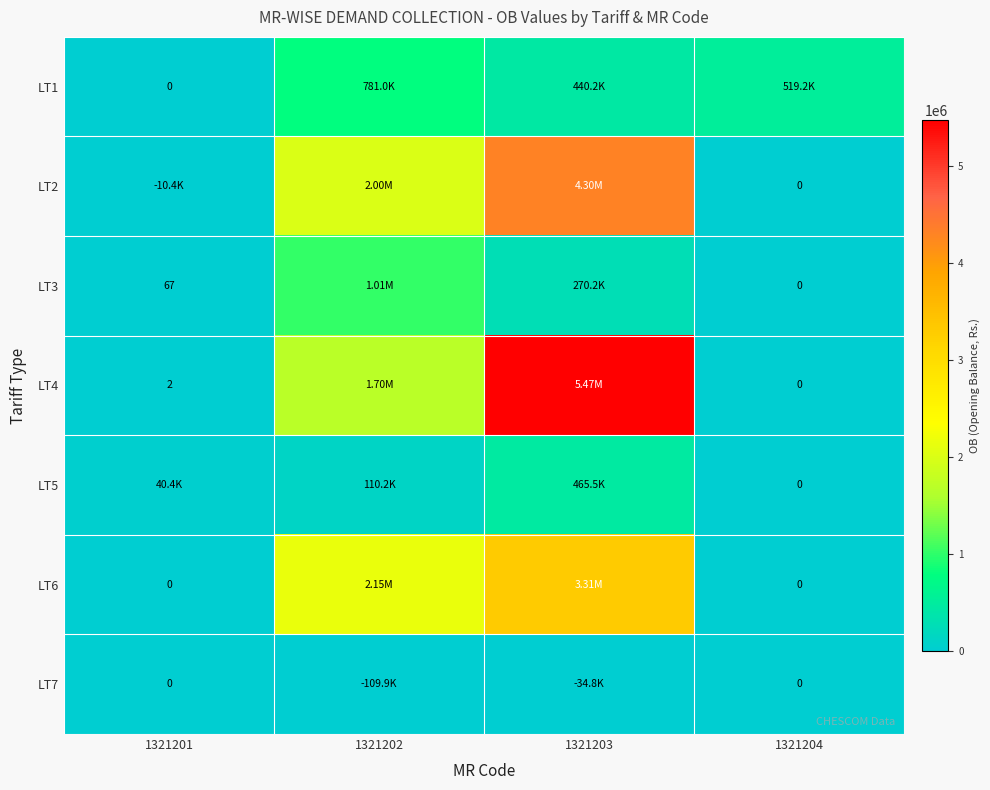

The value of LT1 at 1321201 is -539271.2. True or false?

False